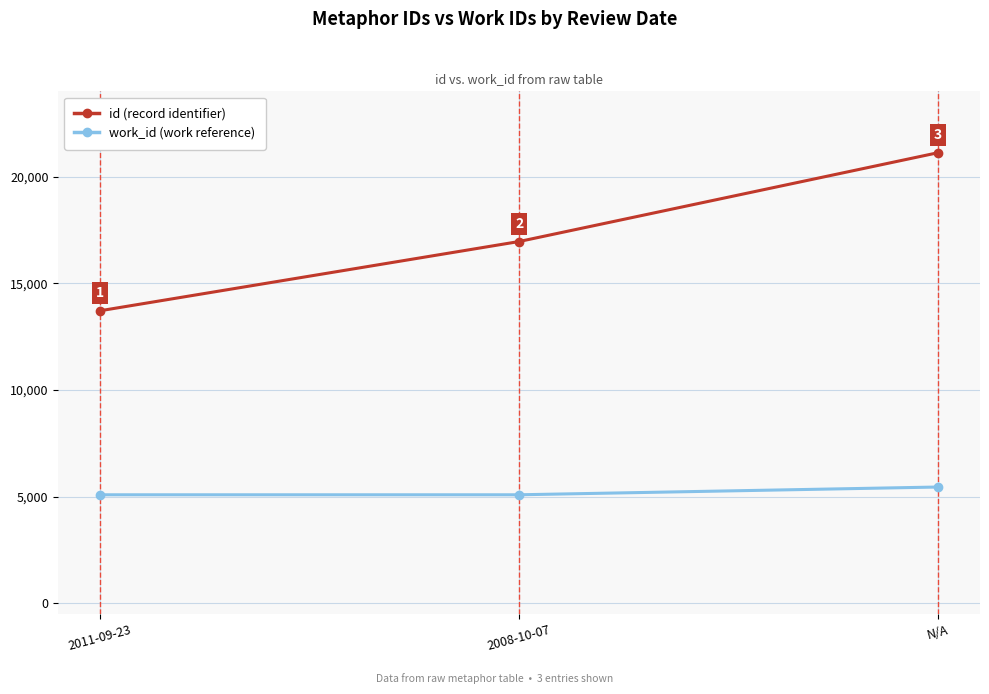

Reading left to right, transcribe all the data shown in this chart.

id: 2011-09-23=13715	2008-10-07=16960	N/A=21124
work_id: 2011-09-23=5088	2008-10-07=5088	N/A=5452